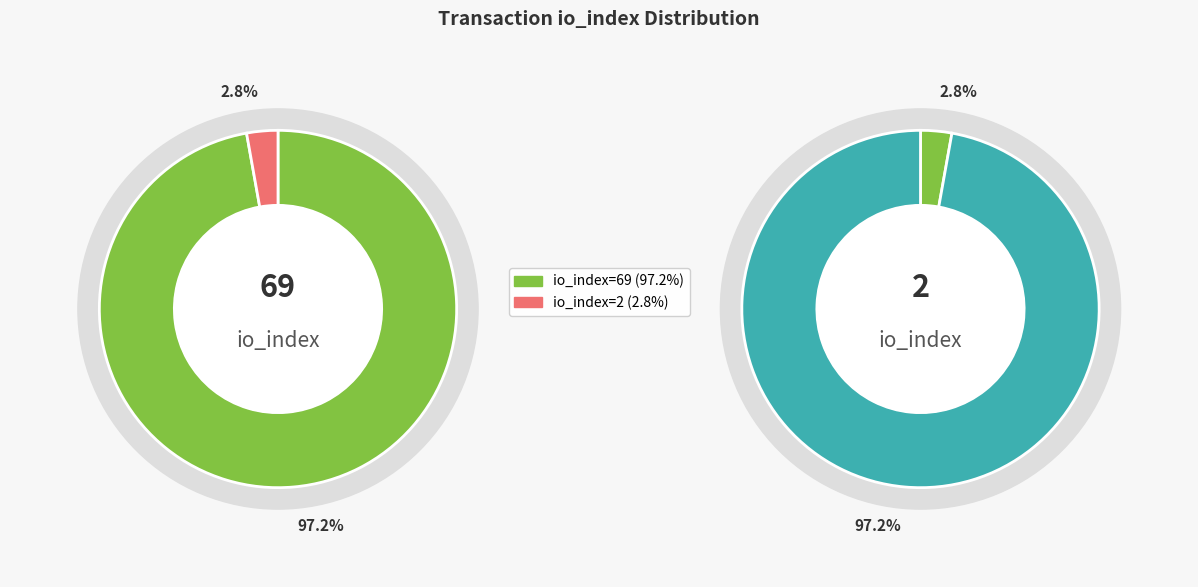

Is the sum of io_index=2 and io_index=69 greater than half?

Yes